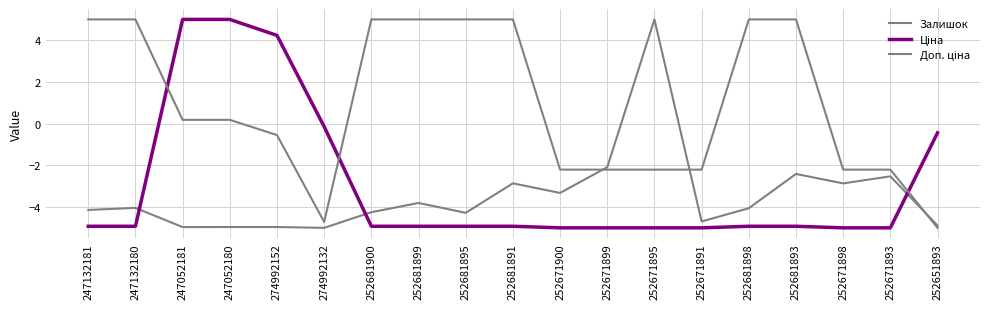

True or false: Залишок has more than 1 points higher than both neighbors.

True